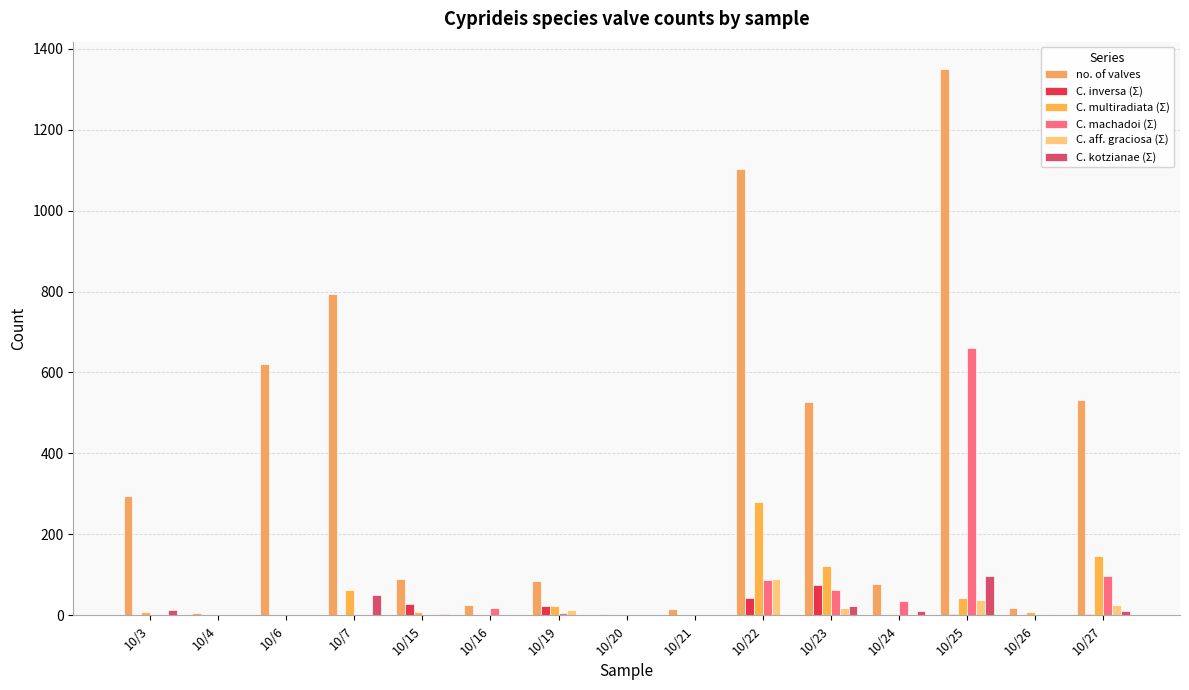

What are all the series names shown in the legend?

no. of valves, C. inversa (Σ), C. multiradiata (Σ), C. machadoi (Σ), C. aff. graciosa (Σ), C. kotzianae (Σ)